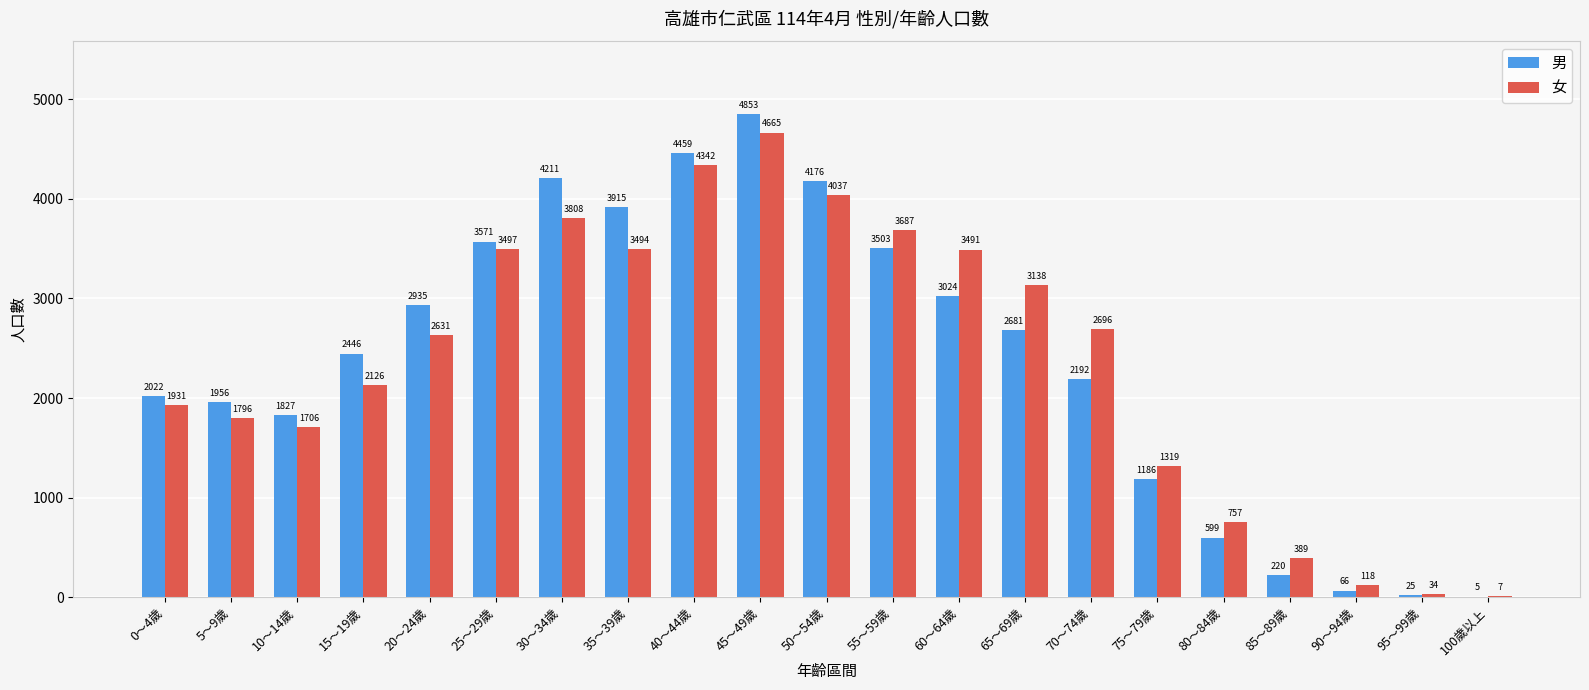

What is the sum of all 男 values?

49872